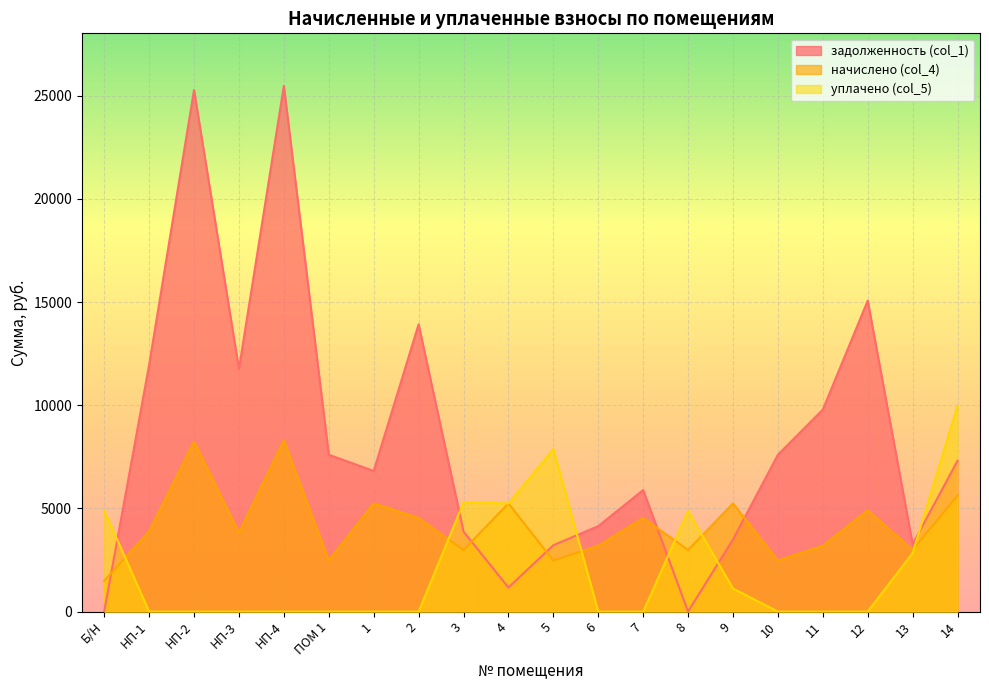

True or false: уплачено (col_5) has more than 0 interior local peaks.

True